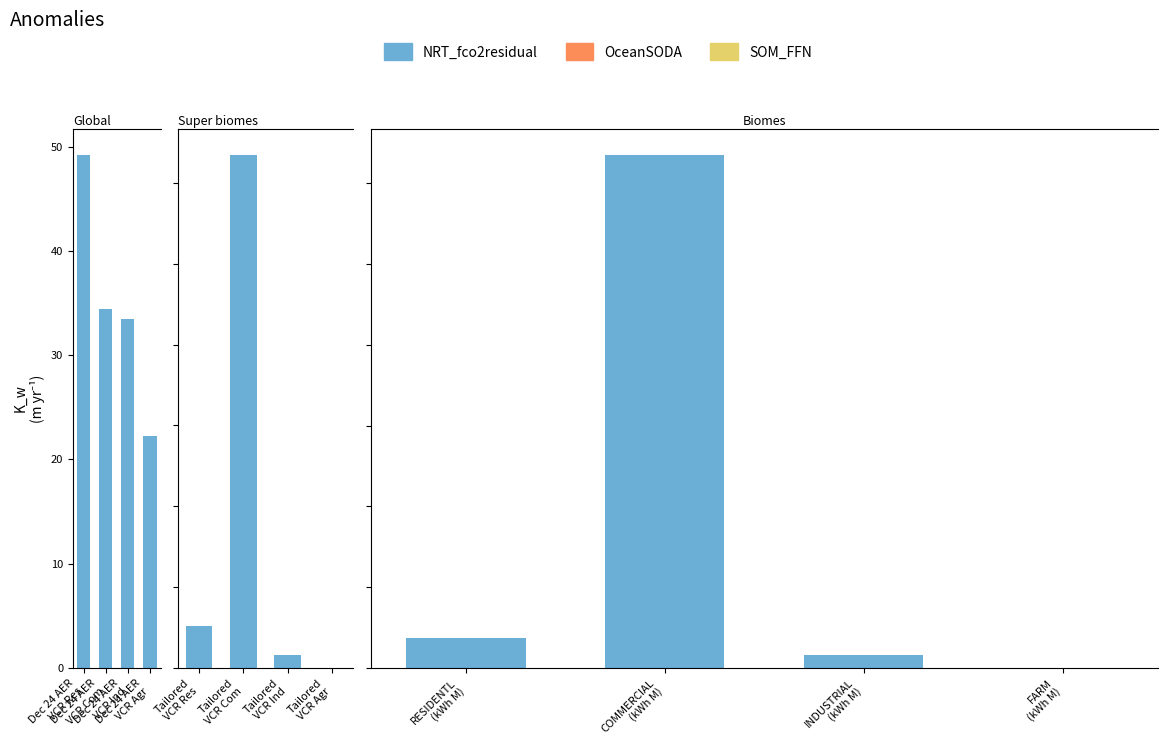

Which series has the largest total across all categories?

NRT_fco2residual